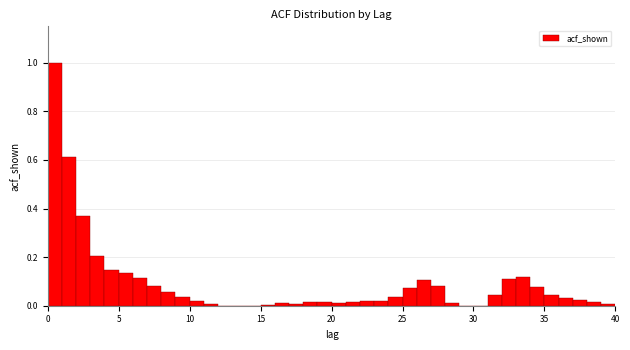

Read against the x-axis, roughly where is the centre of the tallest bar?

0.5